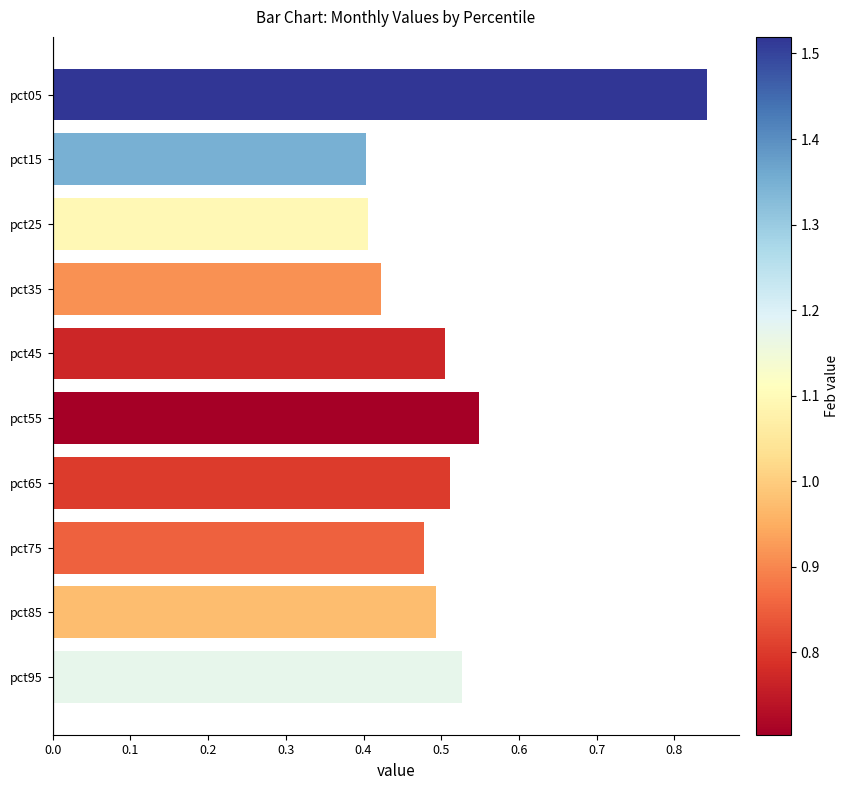

What is the sum of all values?

5.1